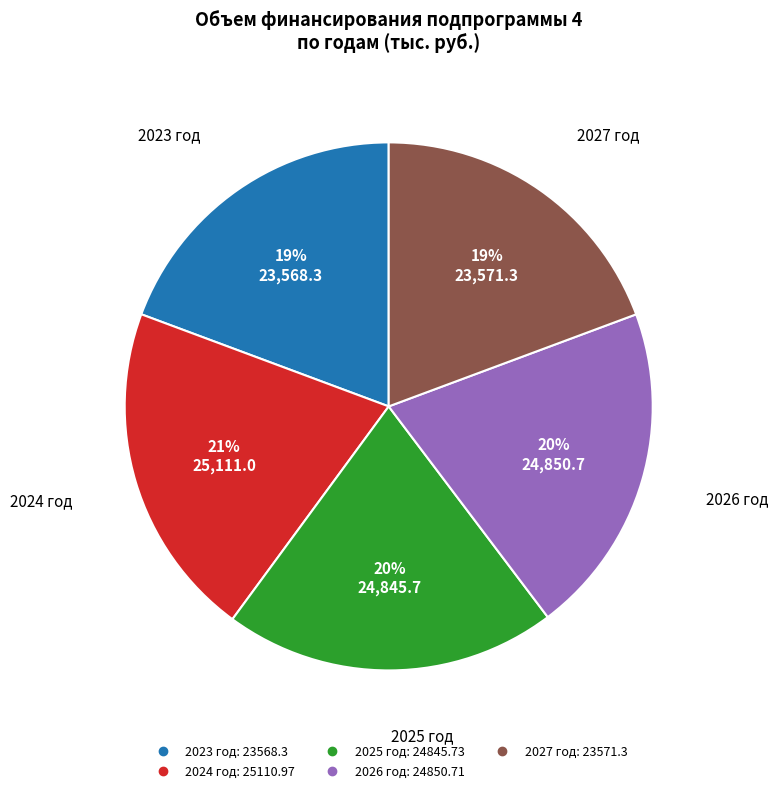

What percentage is the 2023 год slice, to the nearest percent?

19%